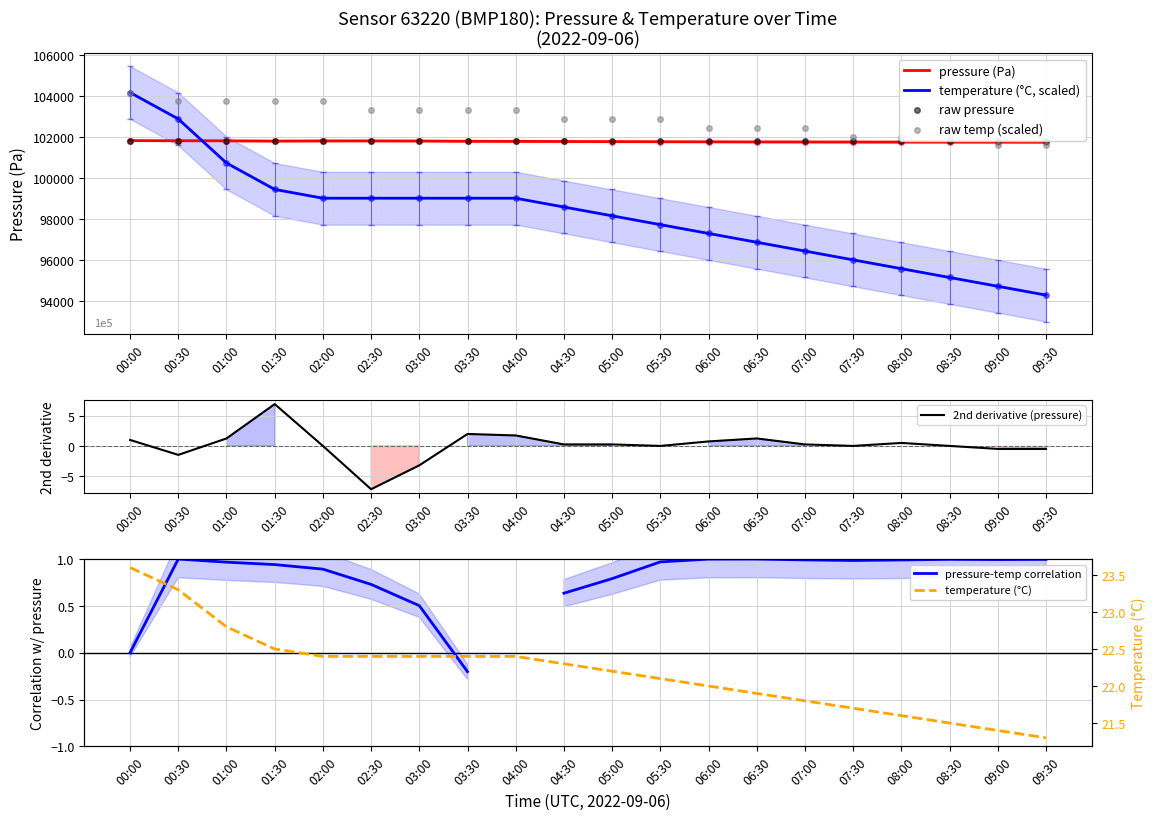

Which series has the largest total across all categories?

pressure